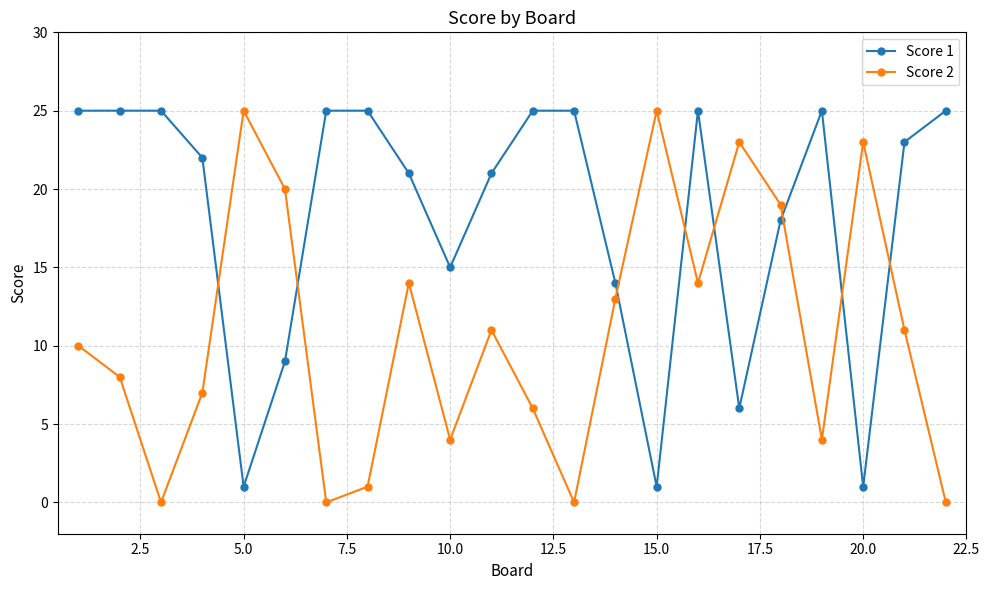

What is the difference between the second highest and second lowest values in the Score 2 series?

25